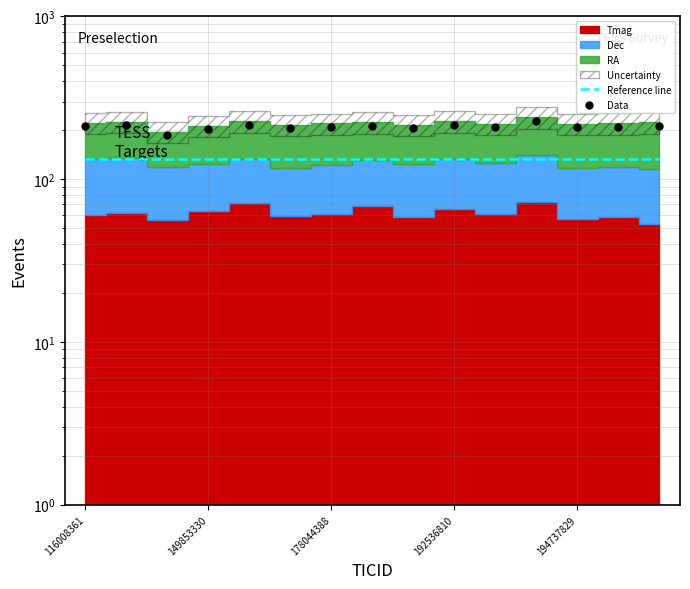

What is the total value across all series at 11?

361.3